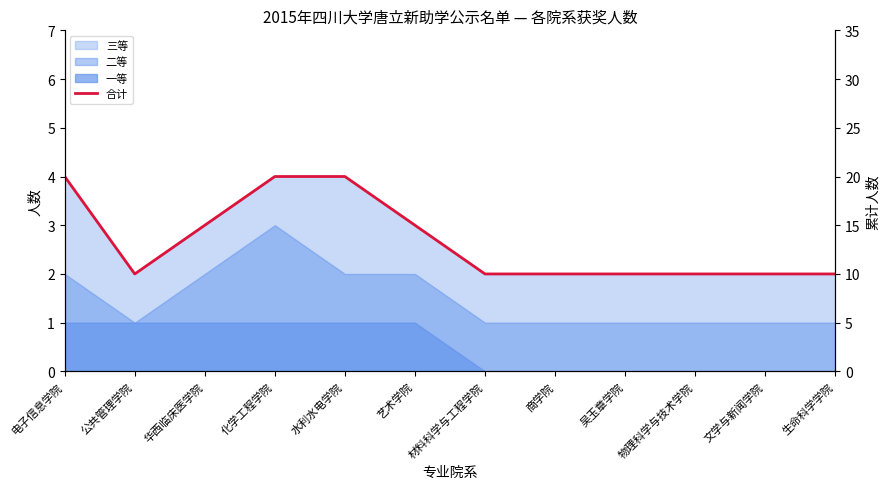

What position from the left is 材料科学与工程学院?

7